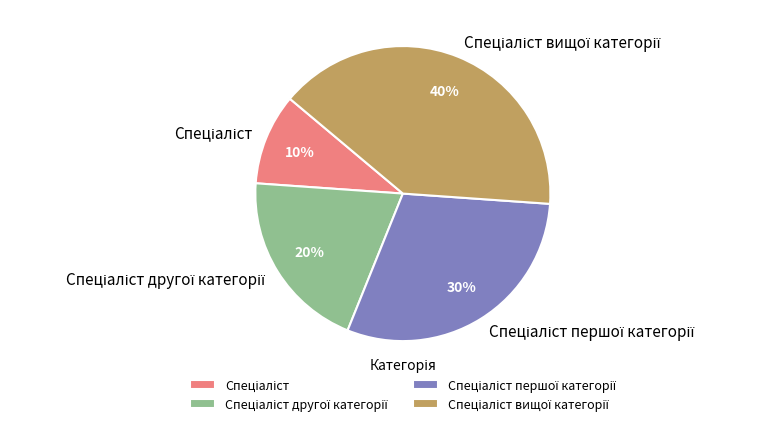

To the nearest percent, what is the difference between the largest and smallest slice percentages?

30%